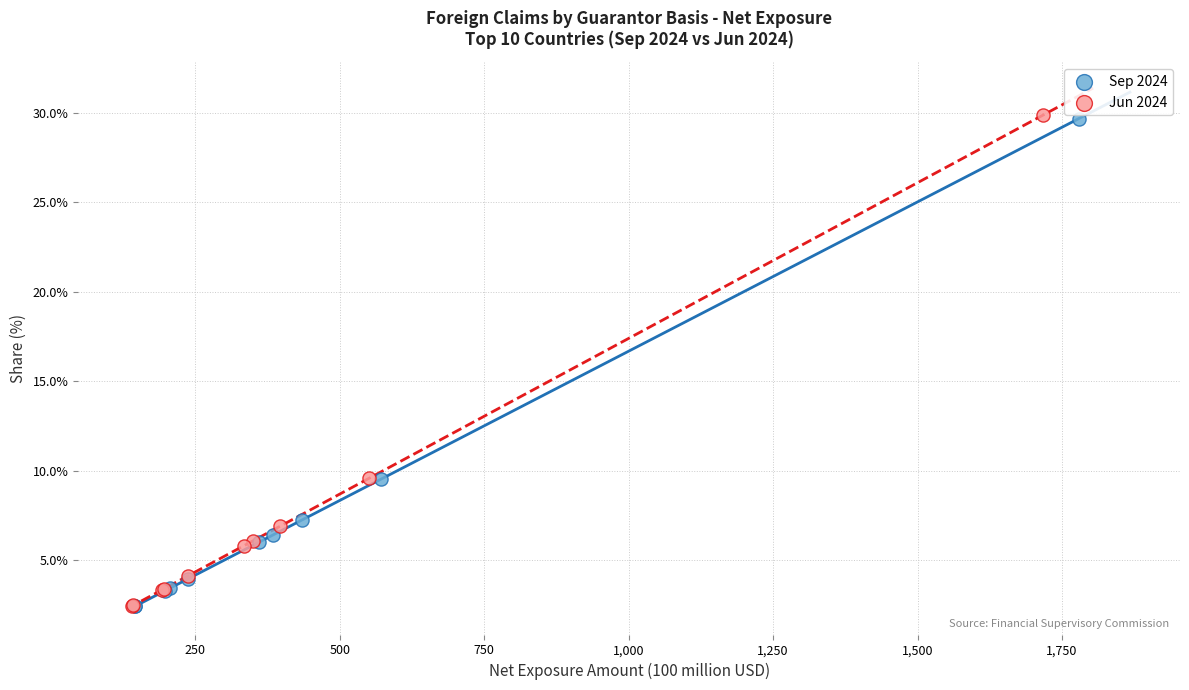

Which series has the largest Y range (max minus min)?

Jun 2024